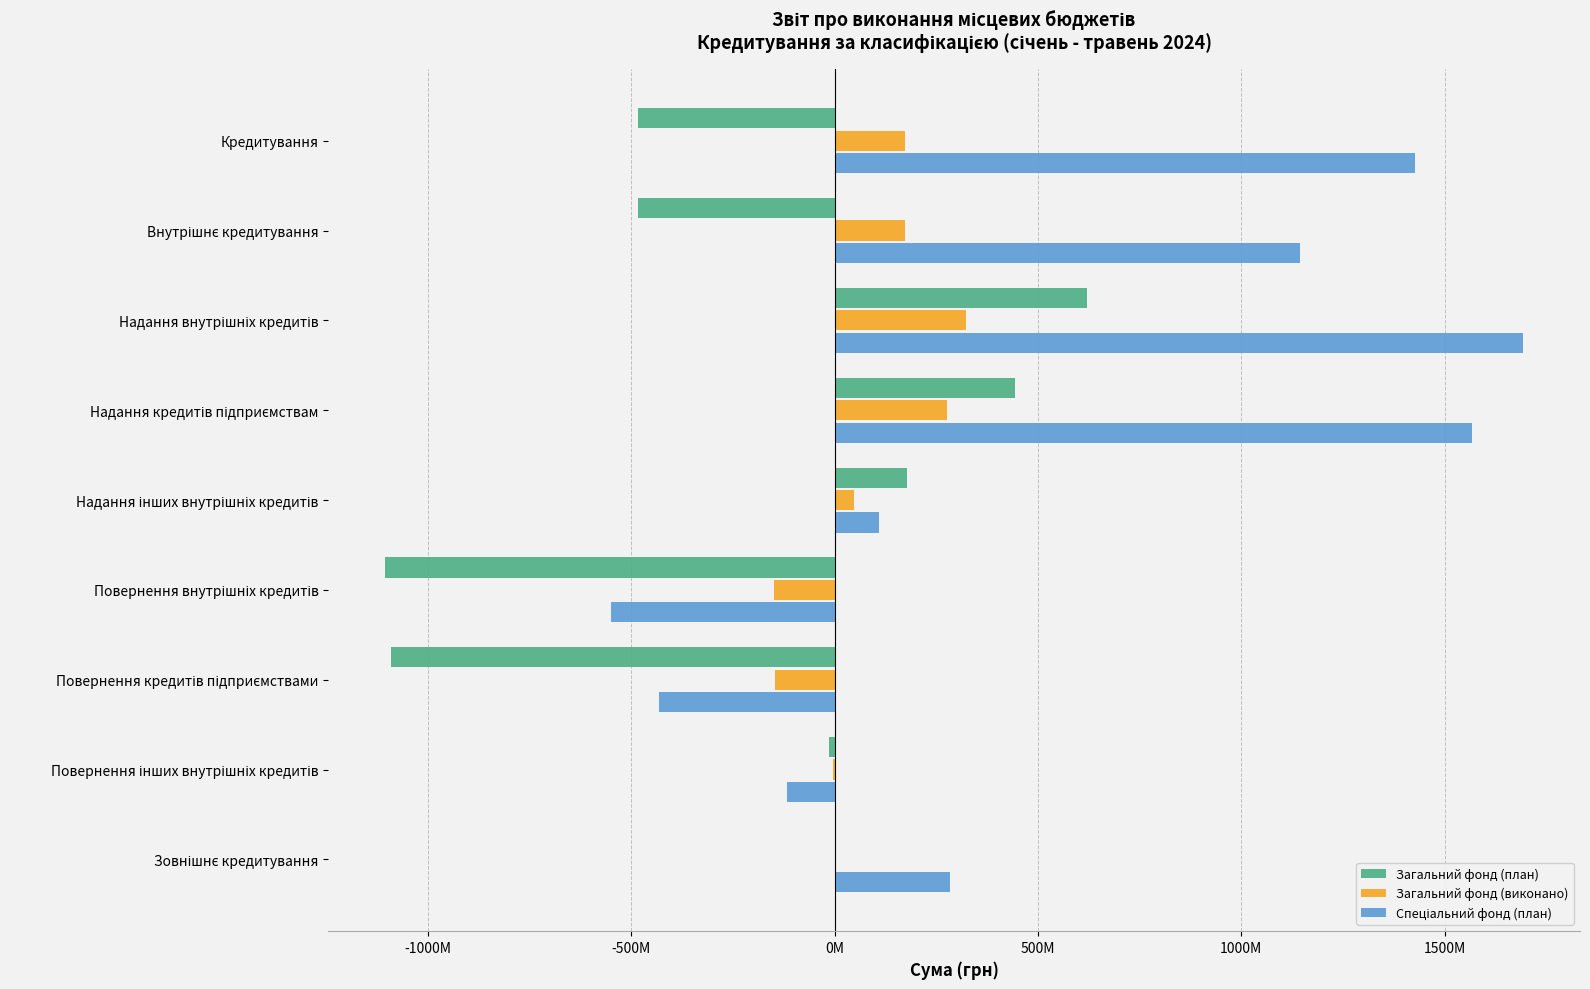

How many values in Спеціальний фонд (план) are above zero?

6